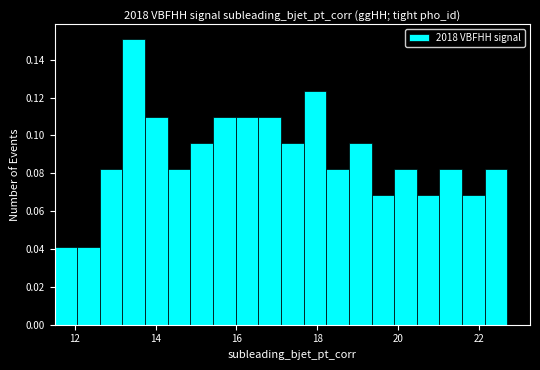

Read against the x-axis, roughly where is the centre of the tallest bar?

13.4